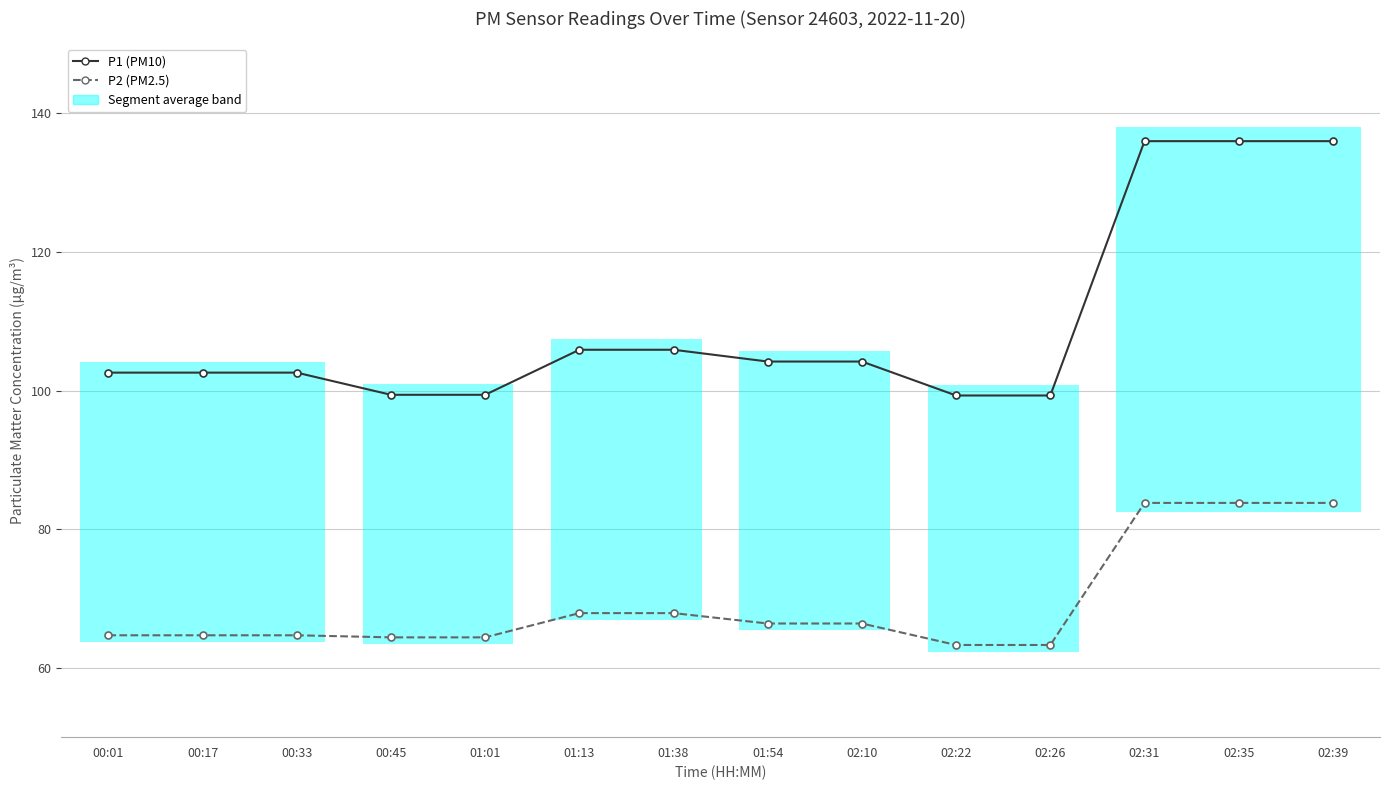

What is the approximate value of P1 (PM10) at 00:45?

99.4